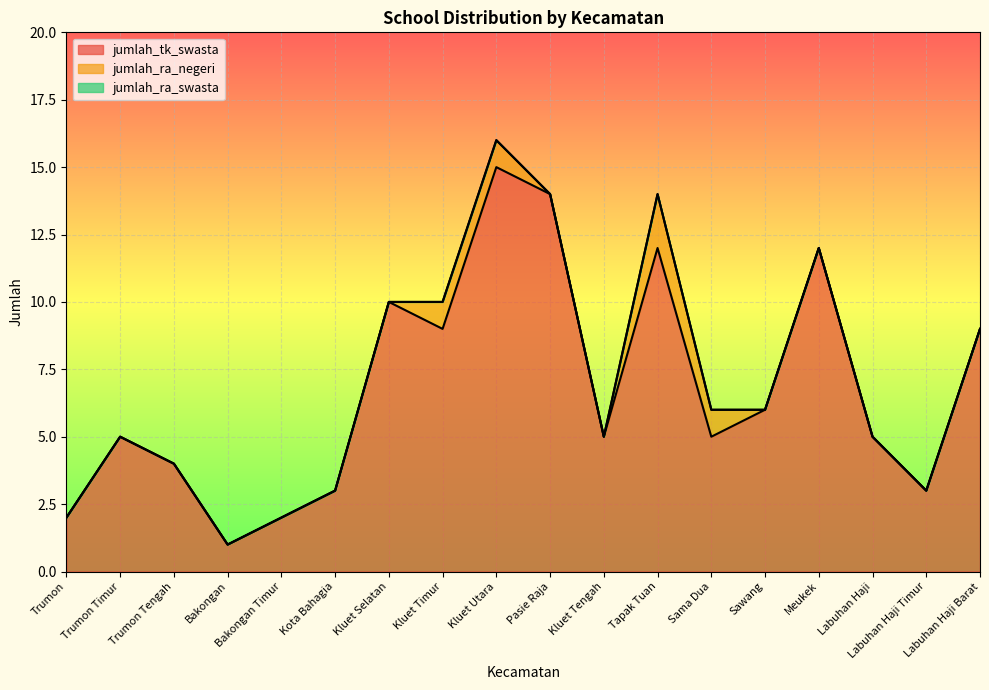

Count the number of categories in the chart.

18